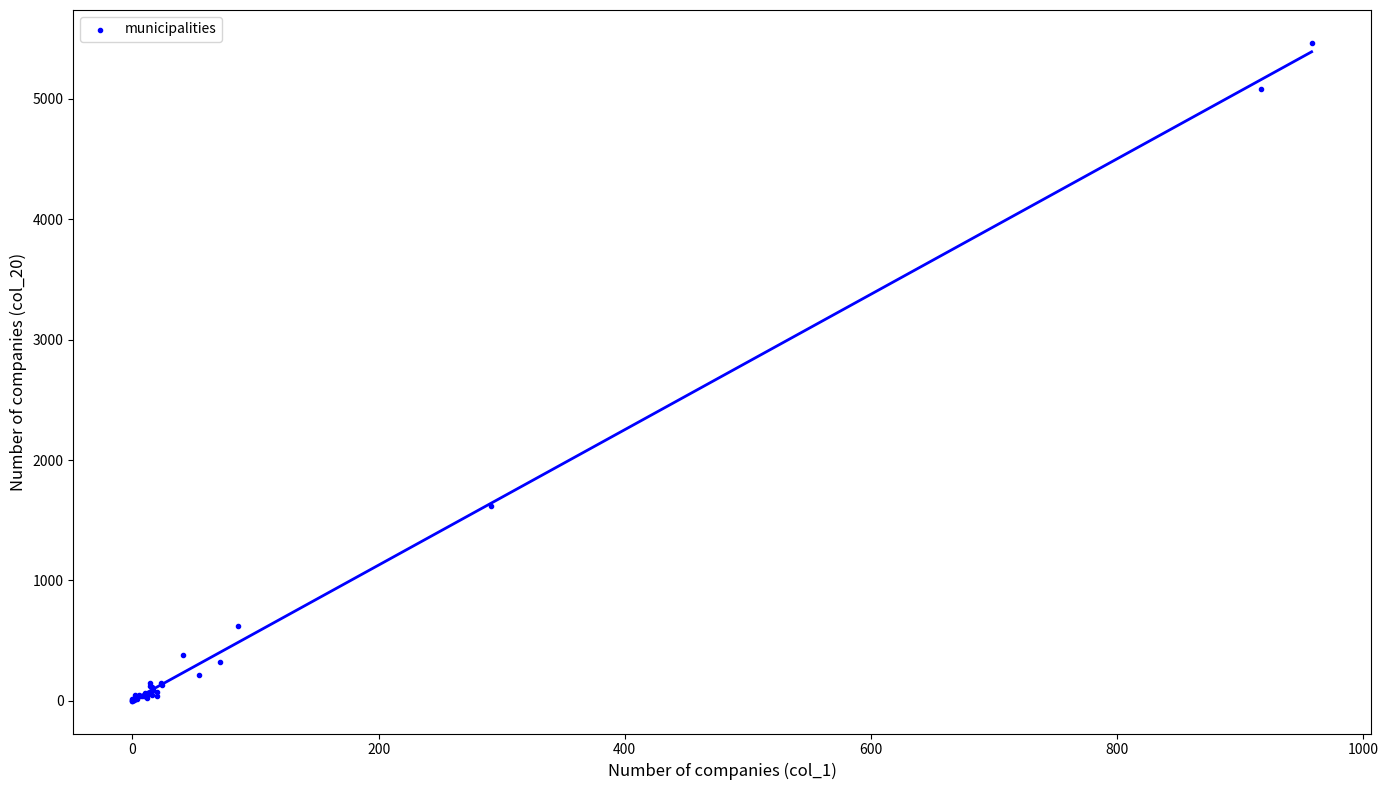

What Y value in the scatter plot is closest to 2733?

1619